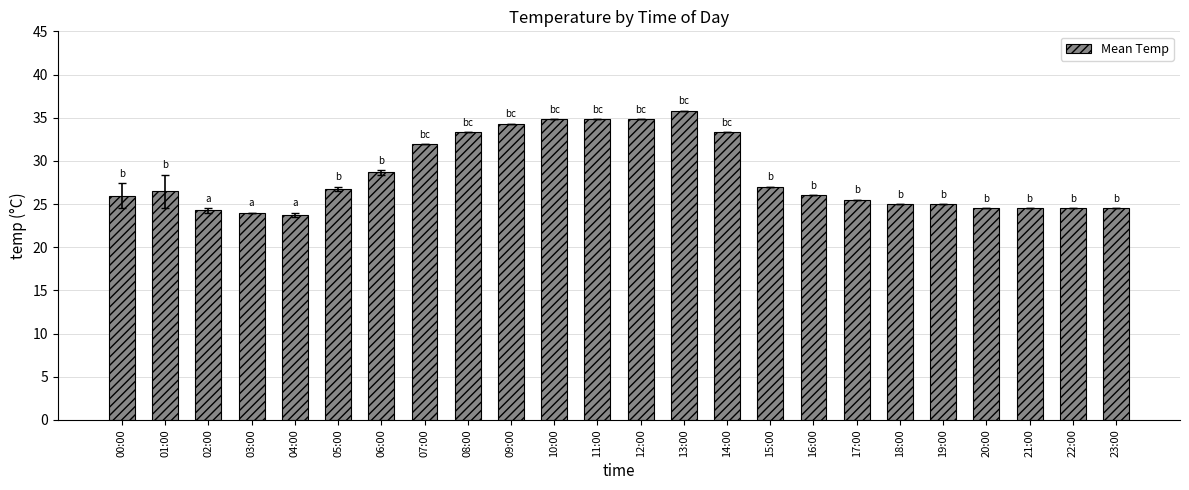

Is it true that the value at 15:00 is 27.0?

True